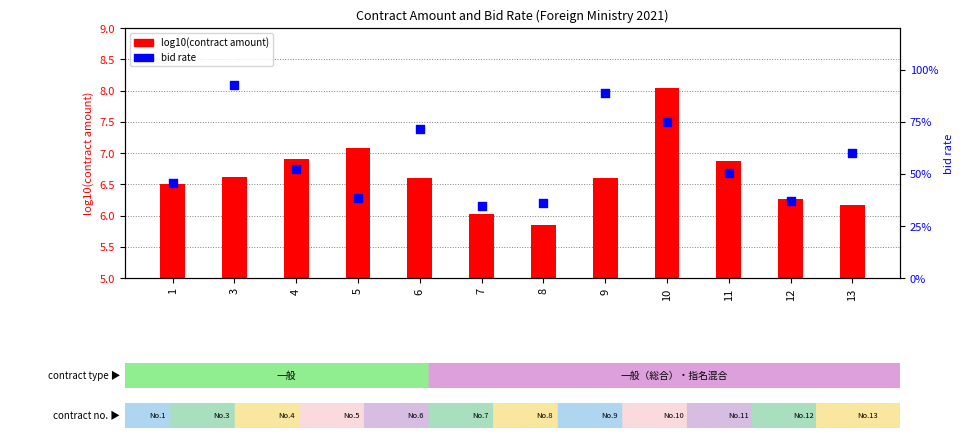

Is the value of bid rate at 11 greater than the value of log10(contract amount) at 11?

No